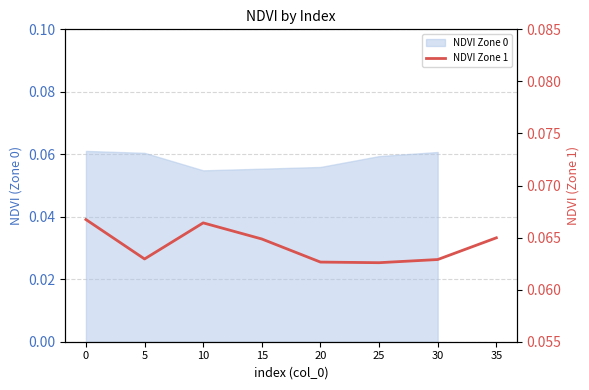

The chart shows a value of 0.1 at 10. True or false?

True